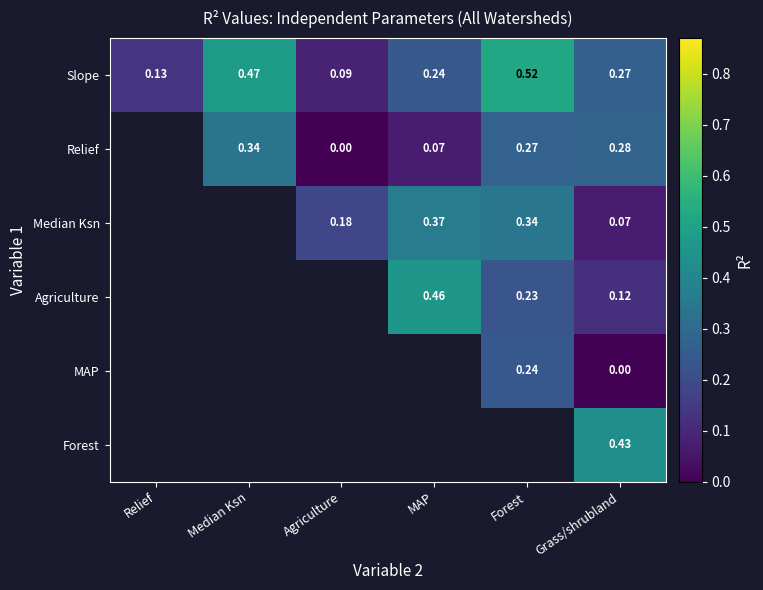

Is the value of Slope at Median Ksn greater than the value of Median Ksn at Forest?

Yes